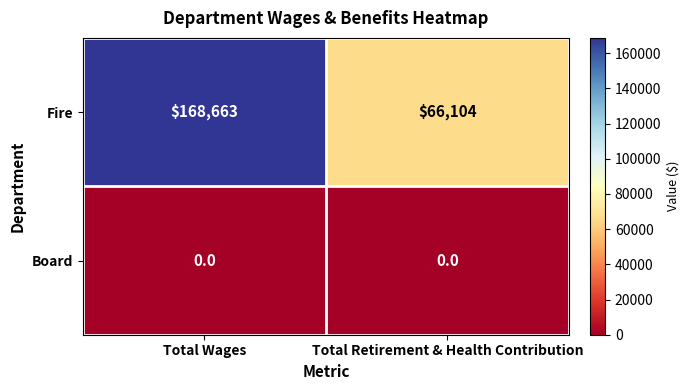

At Total Wages, list the series in order from largest to smallest.

Fire, Board